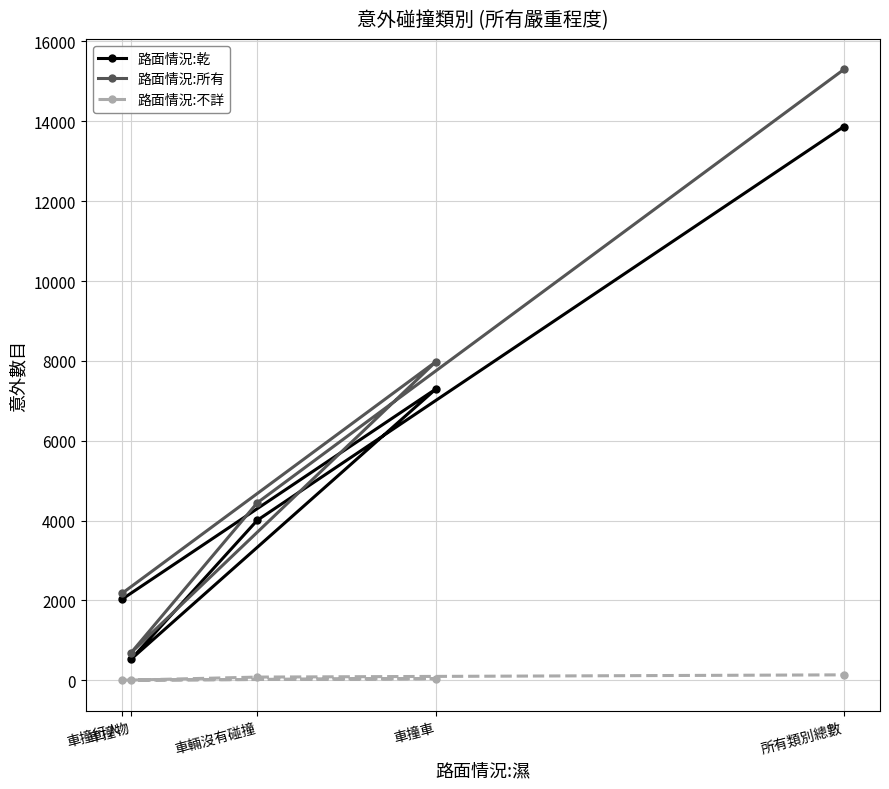

In 路面情況:乾, how many points are higher than both neighbors (excluding endpoints)?

1